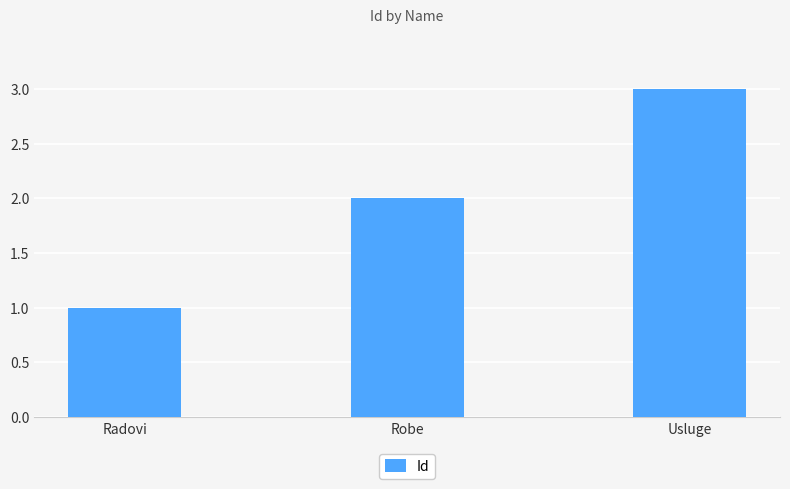

What is the change in value from Robe to Usluge?

+1